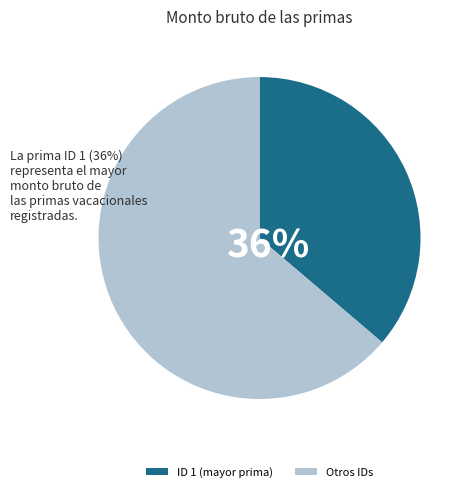

To the nearest percent, what is the combined percentage of ID 3 and ID 4?

11%